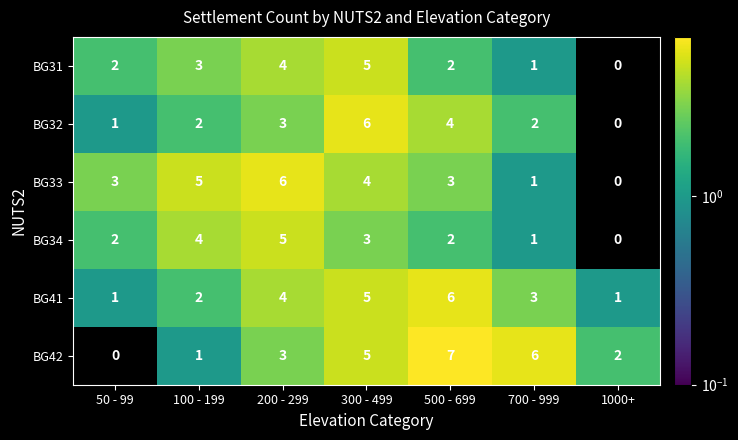

What is the sum of all BG31 values?

17